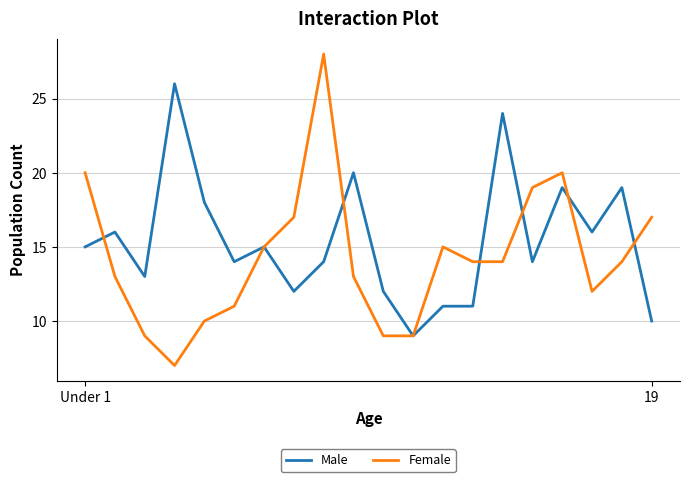

What is the average value of the Male series?

15